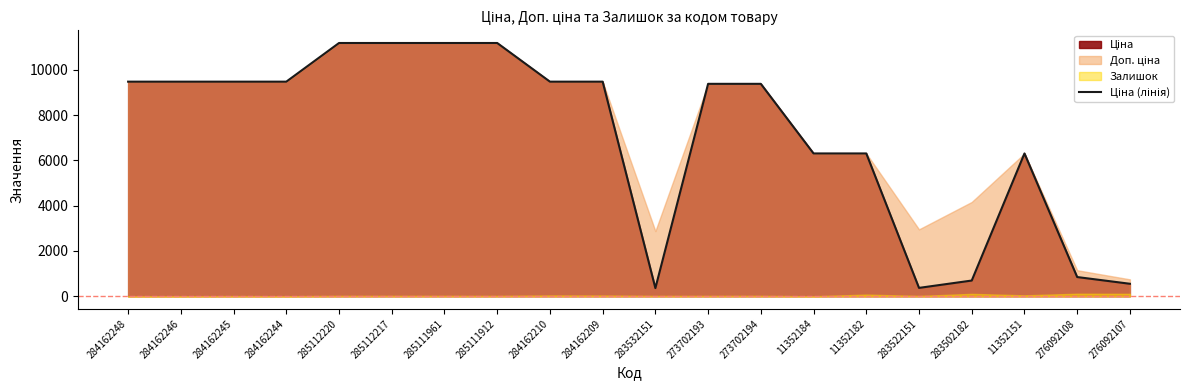

What is the maximum value shown in the chart?

11188.2